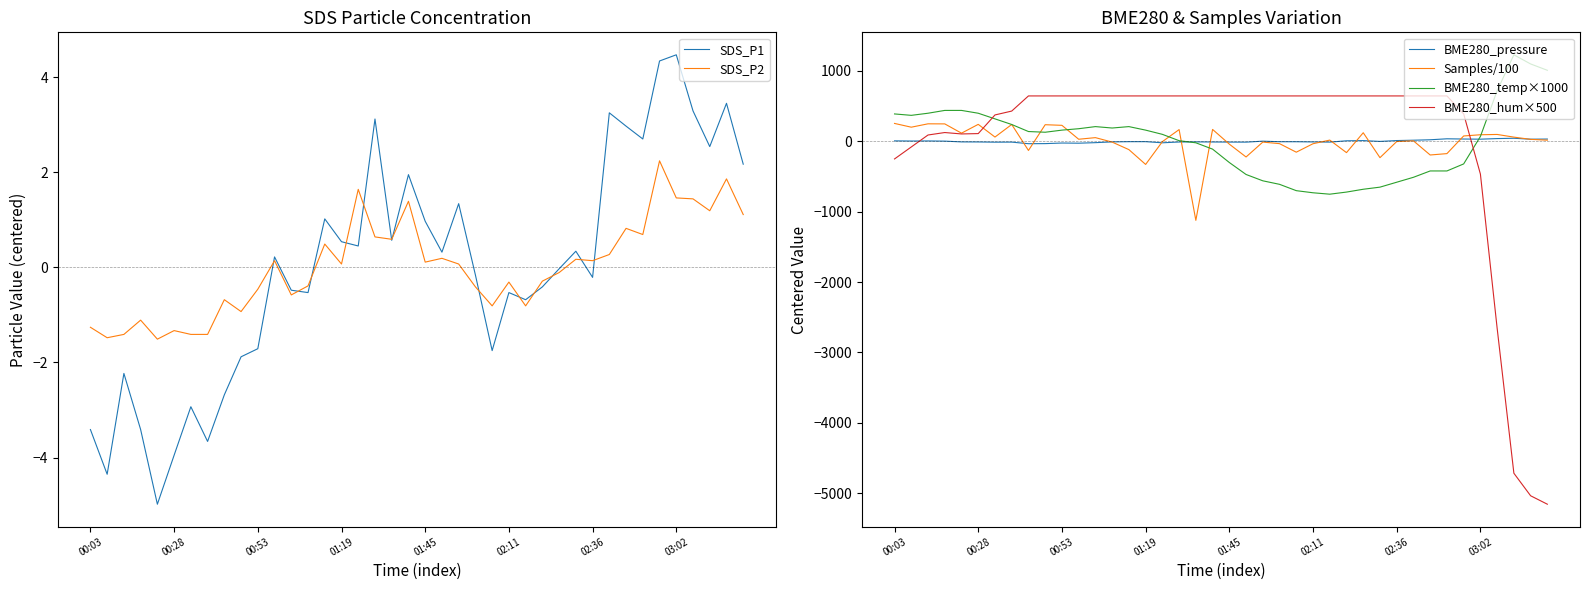

What is the highest value of the Samples/100 series?

253.3